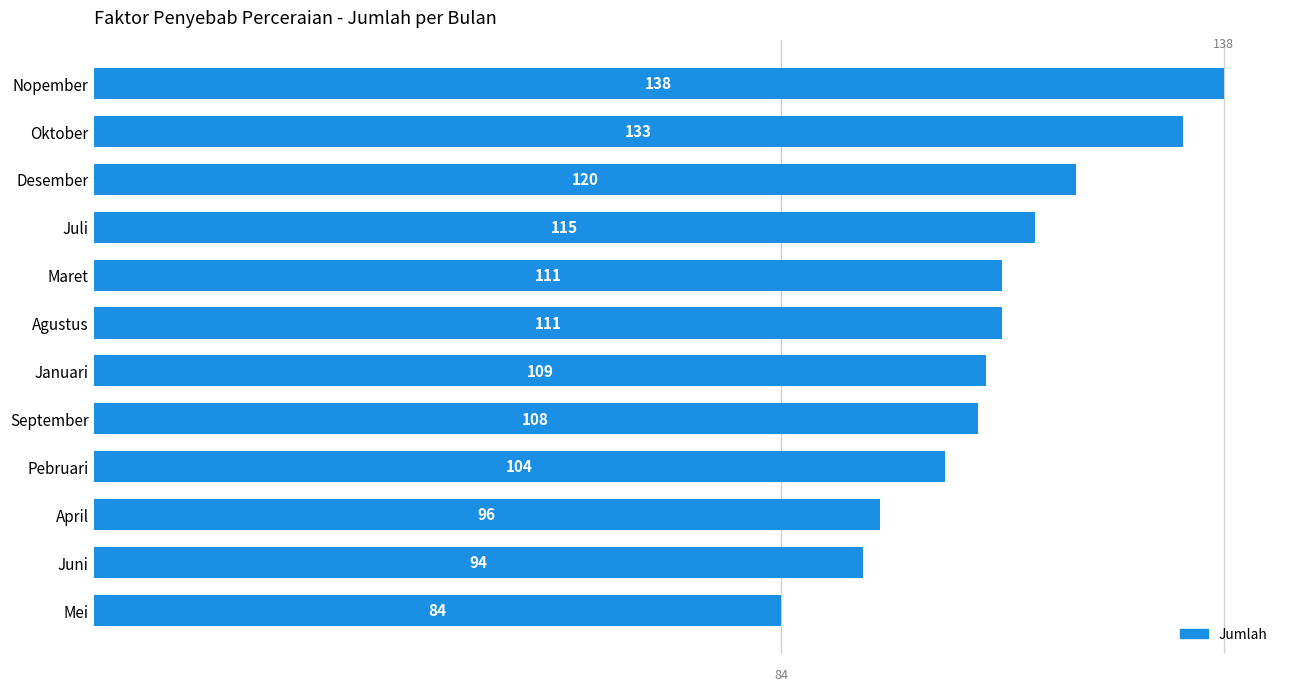

What is the difference between the maximum and second lowest values?

44